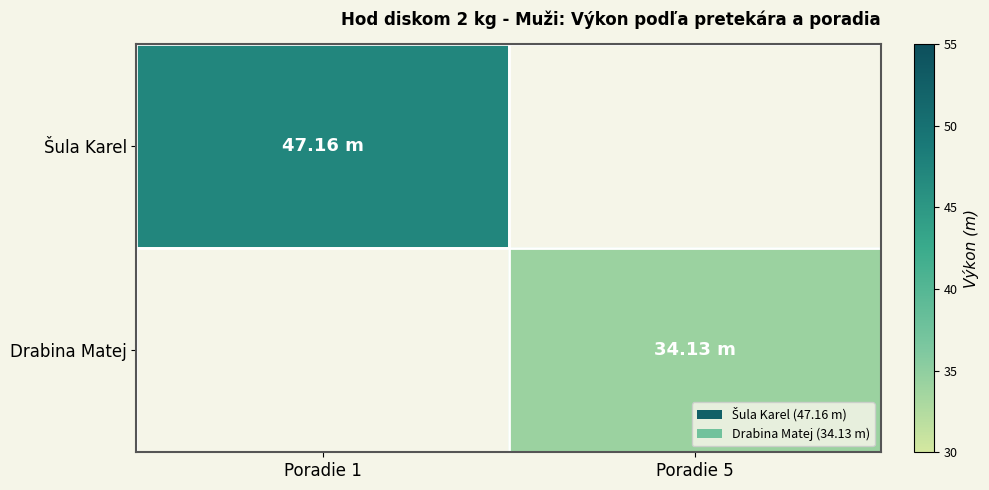

Which label corresponds to the smallest value in the chart?

Poradie 5